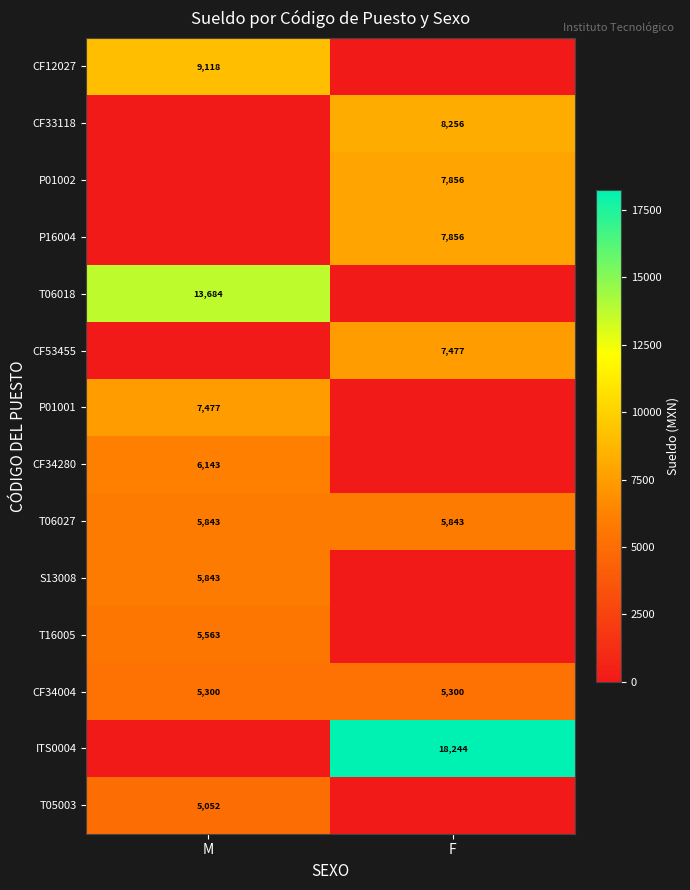

Is the value of T06018 at M greater than the value of T06027 at M?

Yes